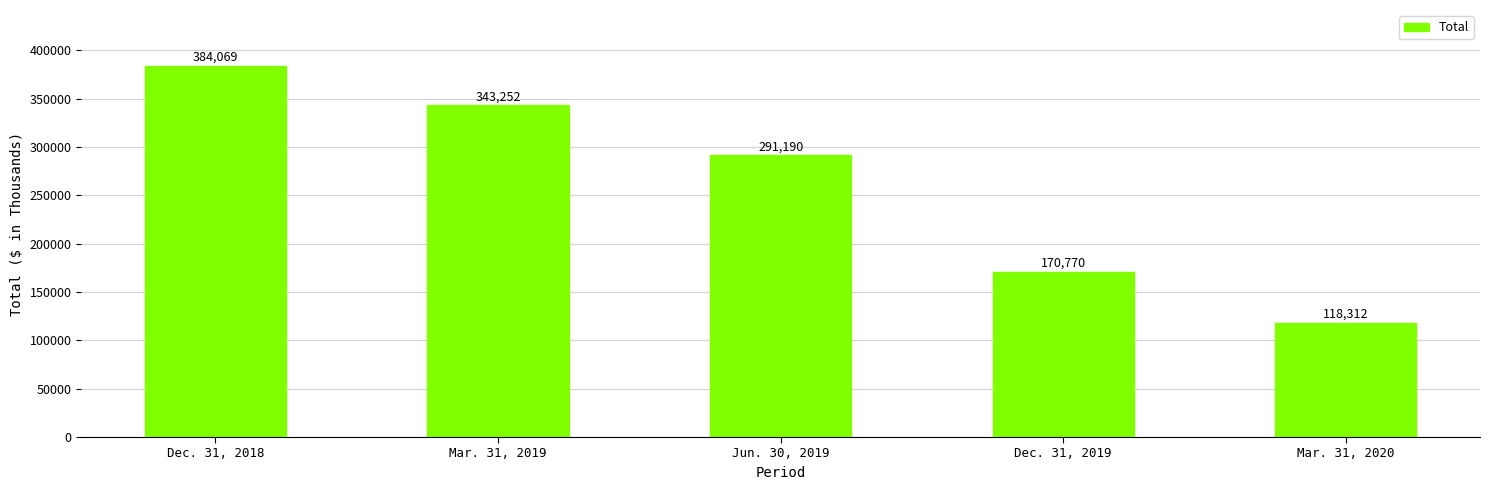

Reading left to right, extract all data points from this chart.

384069	343252	291190	170770	118312